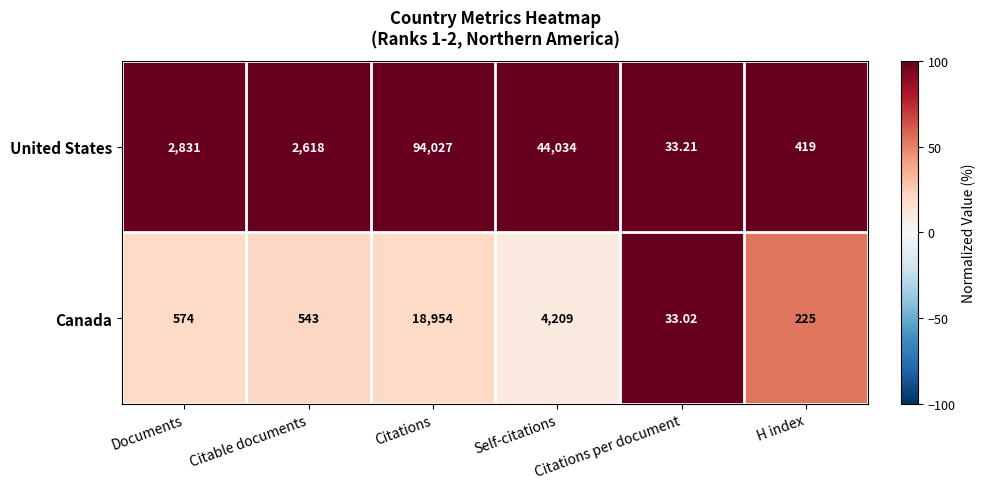

Which series has the largest total across all categories?

United States